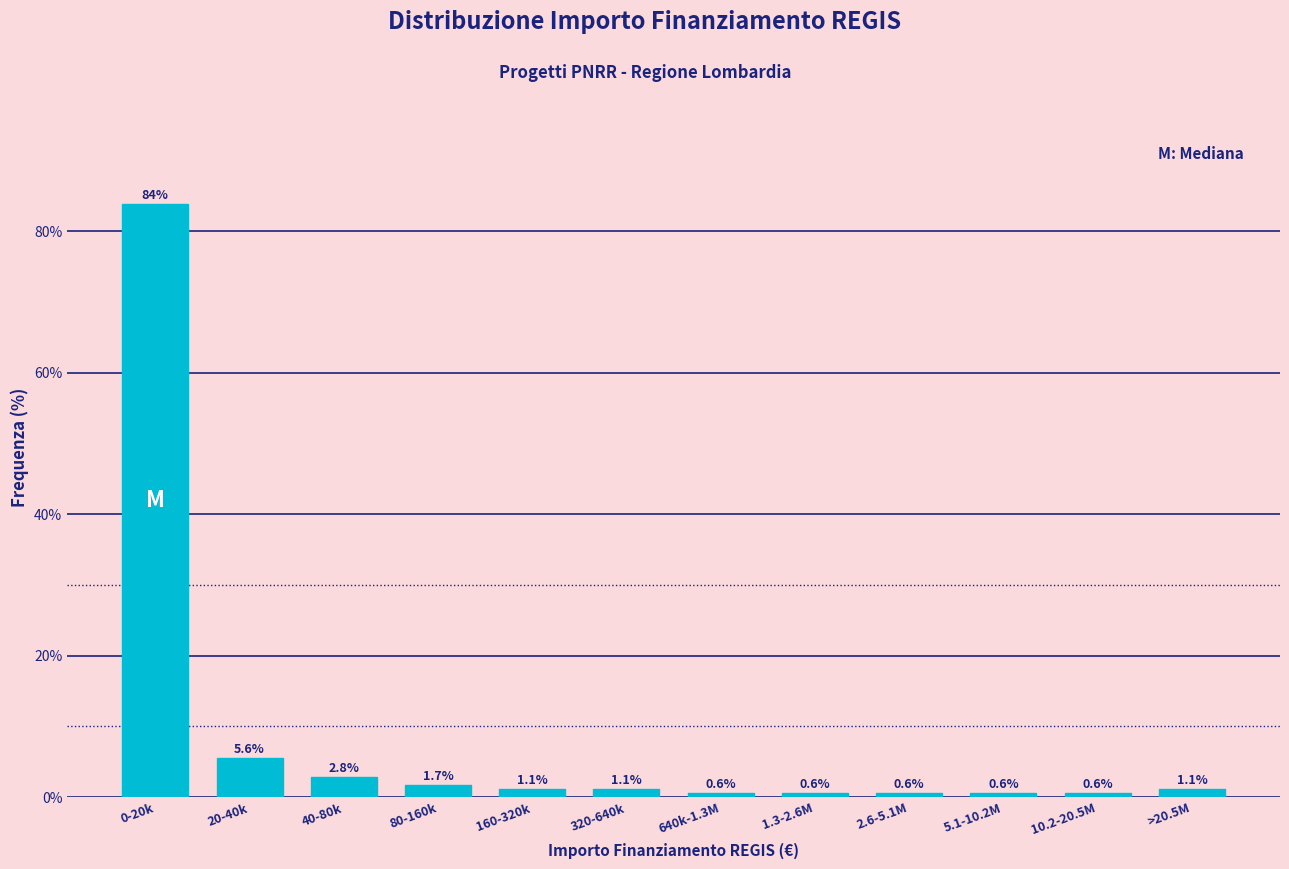

Reading left to right, transcribe all the data shown in this chart.

83.9	5.6	2.8	1.7	1.1	1.1	0.6	0.6	0.6	0.6	0.6	1.1